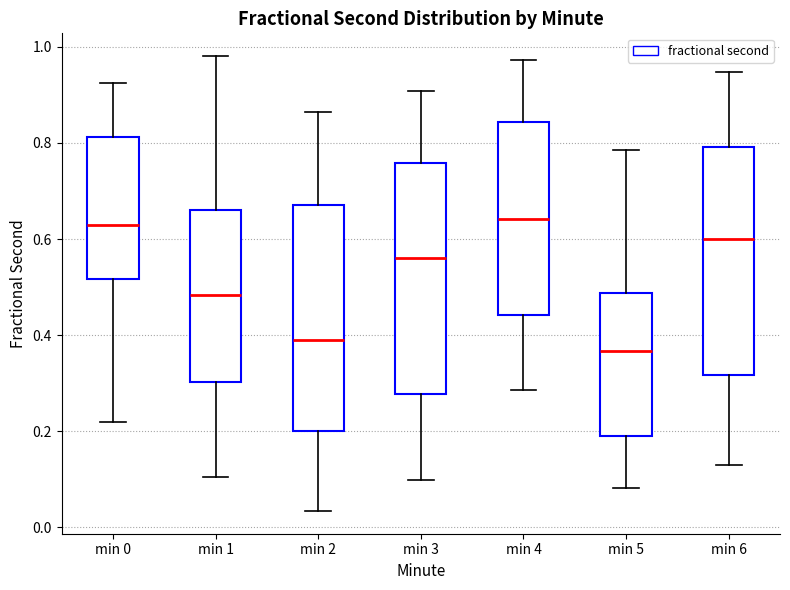

Reading left to right, transcribe this box plot: for each box, give where its median line is, the range the box spans, and where its two whiskers end, as read against the y-axis. The values are not printed on the chart, so give them approximately, as read against the axis.

min 0: median 0.62, box 0.52 to 0.82, whiskers 0.22 to 0.92
min 1: median 0.48, box 0.30 to 0.66, whiskers 0.10 to 0.98
min 2: median 0.38, box 0.20 to 0.66, whiskers 0.04 to 0.86
min 3: median 0.56, box 0.28 to 0.76, whiskers 0.10 to 0.90
min 4: median 0.64, box 0.44 to 0.84, whiskers 0.28 to 0.98
min 5: median 0.36, box 0.20 to 0.48, whiskers 0.08 to 0.78
min 6: median 0.60, box 0.32 to 0.80, whiskers 0.12 to 0.94